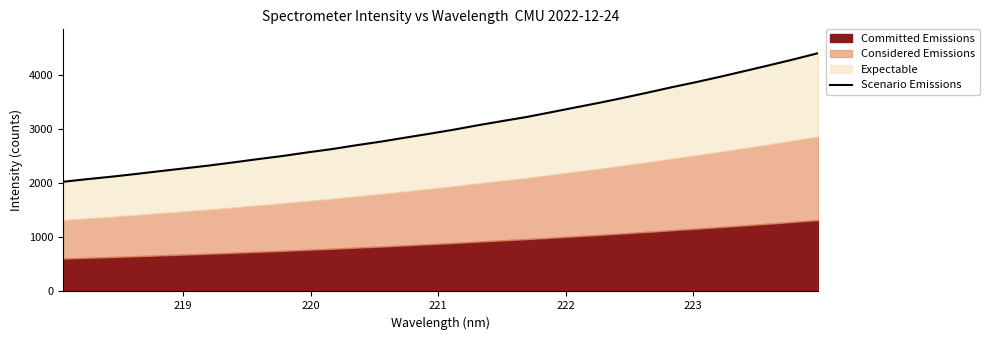

Count the number of values greater than 2986.

16